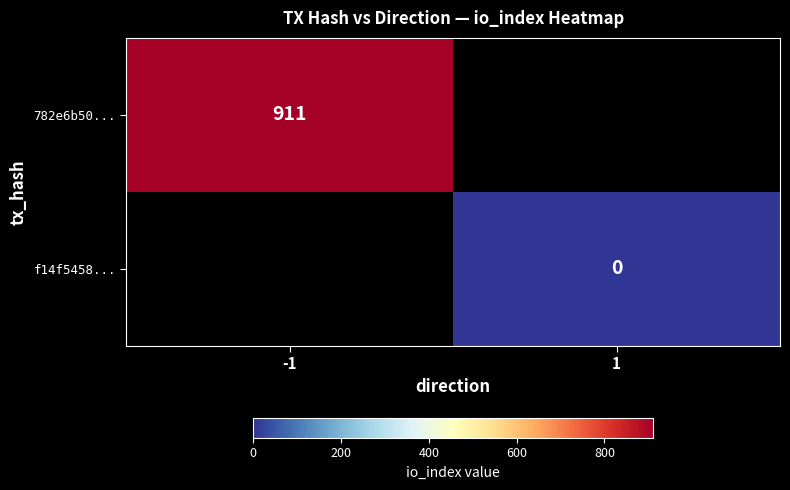

At how many categories does at least one series exceed 145?

1